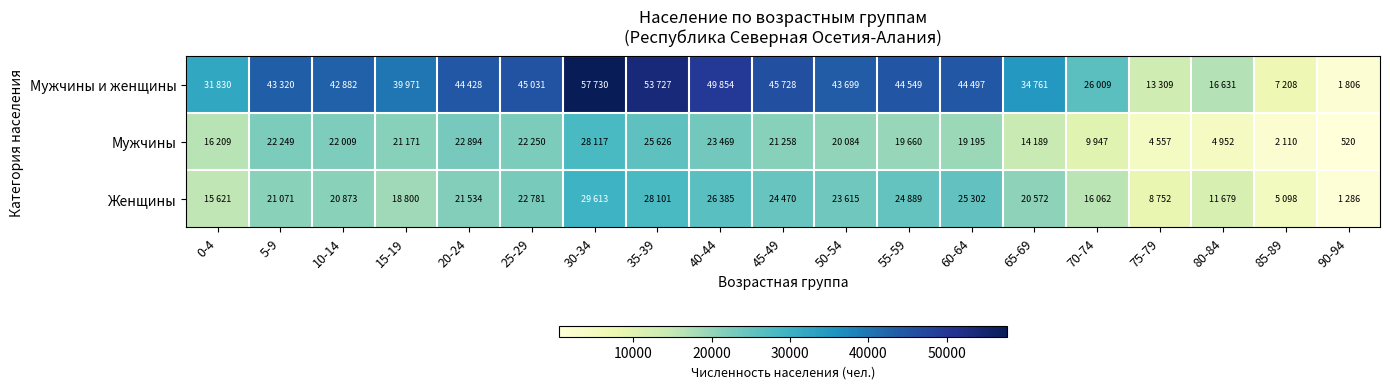

What is the total value across all series at 55-59?

89098